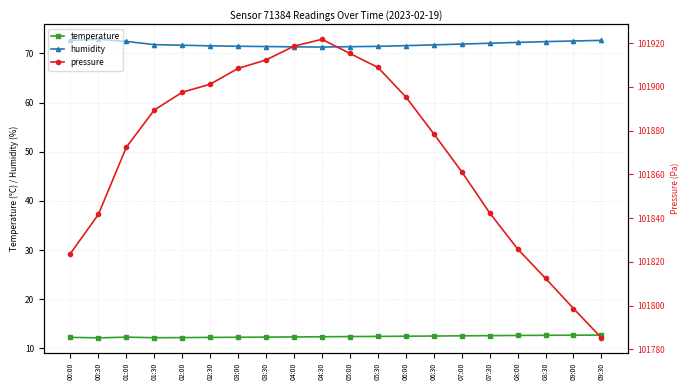

True or false: humidity and pressure intersect in this chart.

False